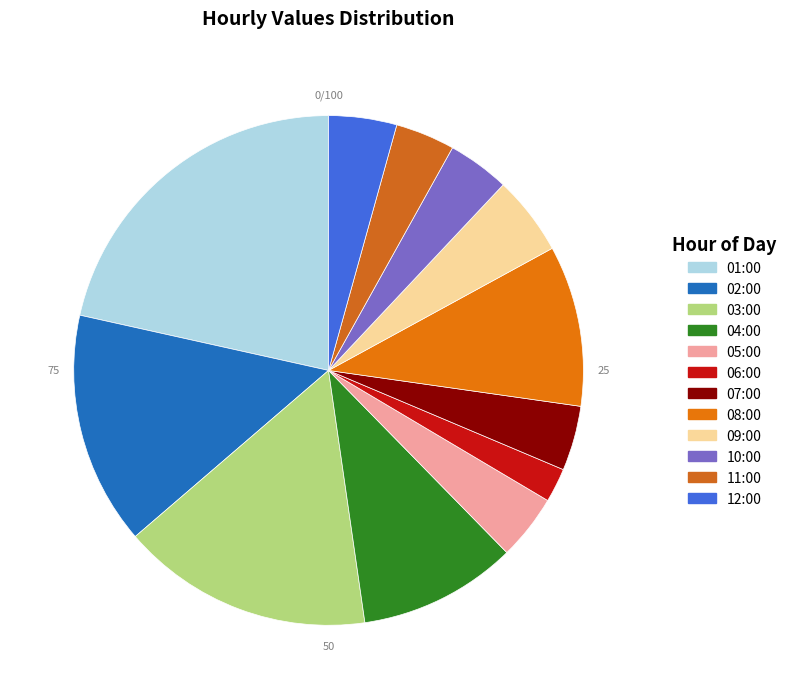

Is it true that 09:00 is 5% of the pie?

True